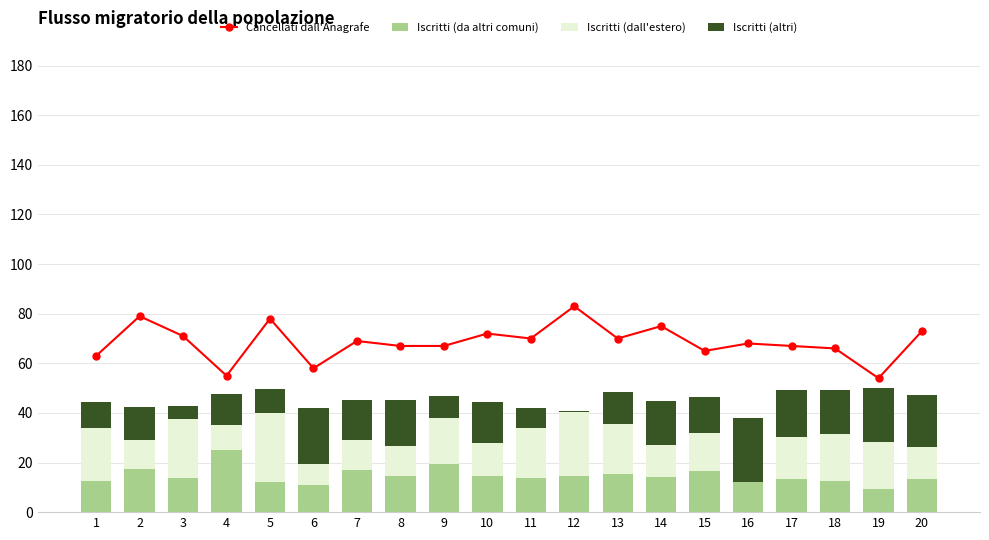

What is the difference between the highest and lowest values at 19?

44.6